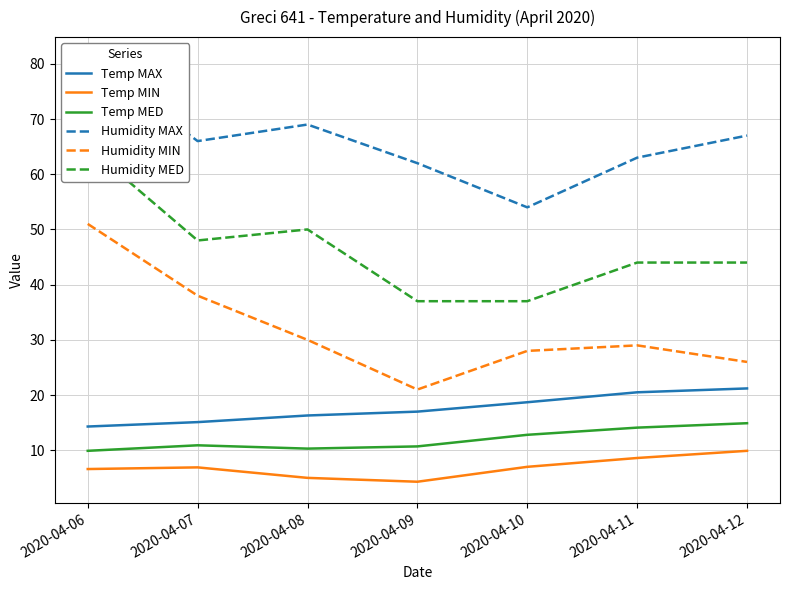

What is the sum of all Humidity MAX values?

462.0